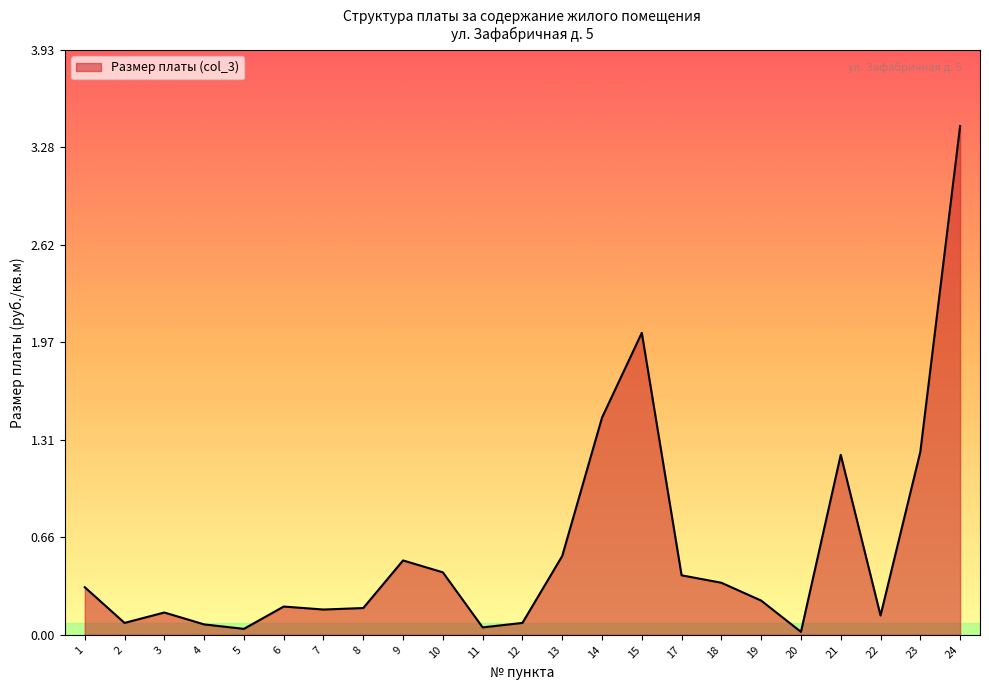

What is the difference between the second highest and minimum values?

2.0